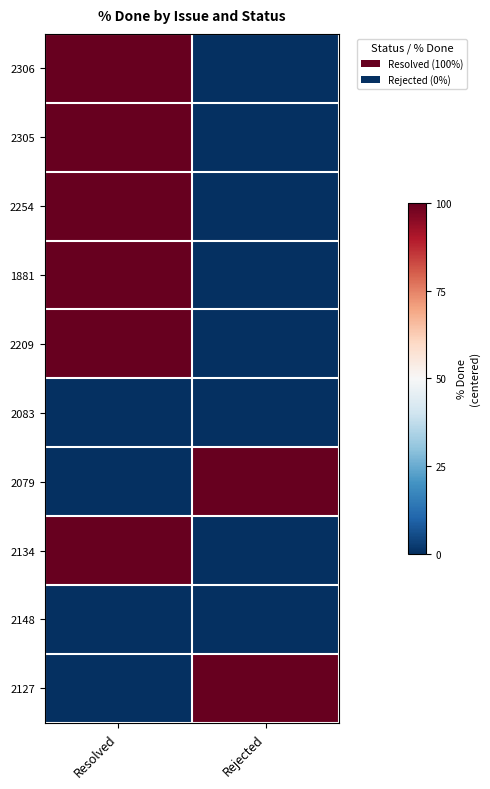

Reading right to left, extract all data points from this chart.

2306: Rejected=-4	Resolved=4
2305: Rejected=-4	Resolved=4
2254: Rejected=-4	Resolved=4
1881: Rejected=-4	Resolved=4
2209: Rejected=-4	Resolved=4
2083: Rejected=-4	Resolved=-4
2079: Rejected=4	Resolved=-4
2134: Rejected=-4	Resolved=4
2148: Rejected=-4	Resolved=-4
2127: Rejected=4	Resolved=-4